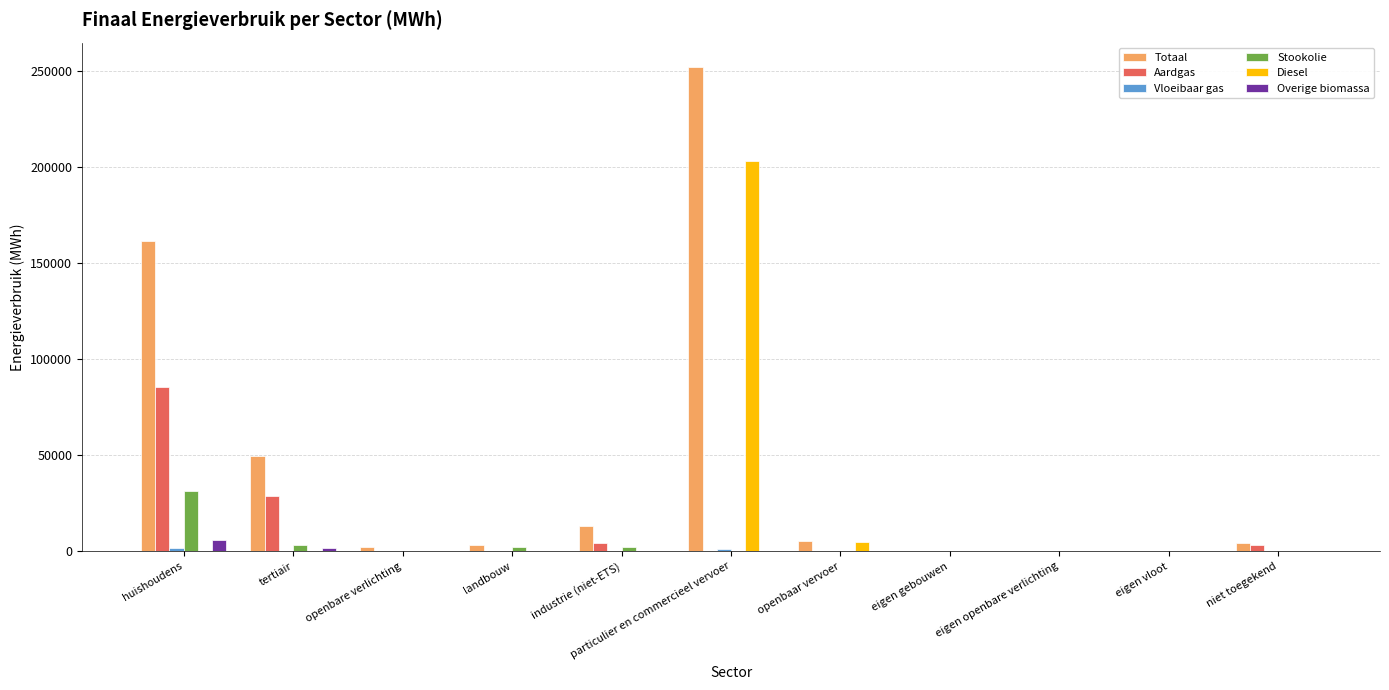

At which category does the chart reach its peak across all series?

particulier en commercieel vervoer